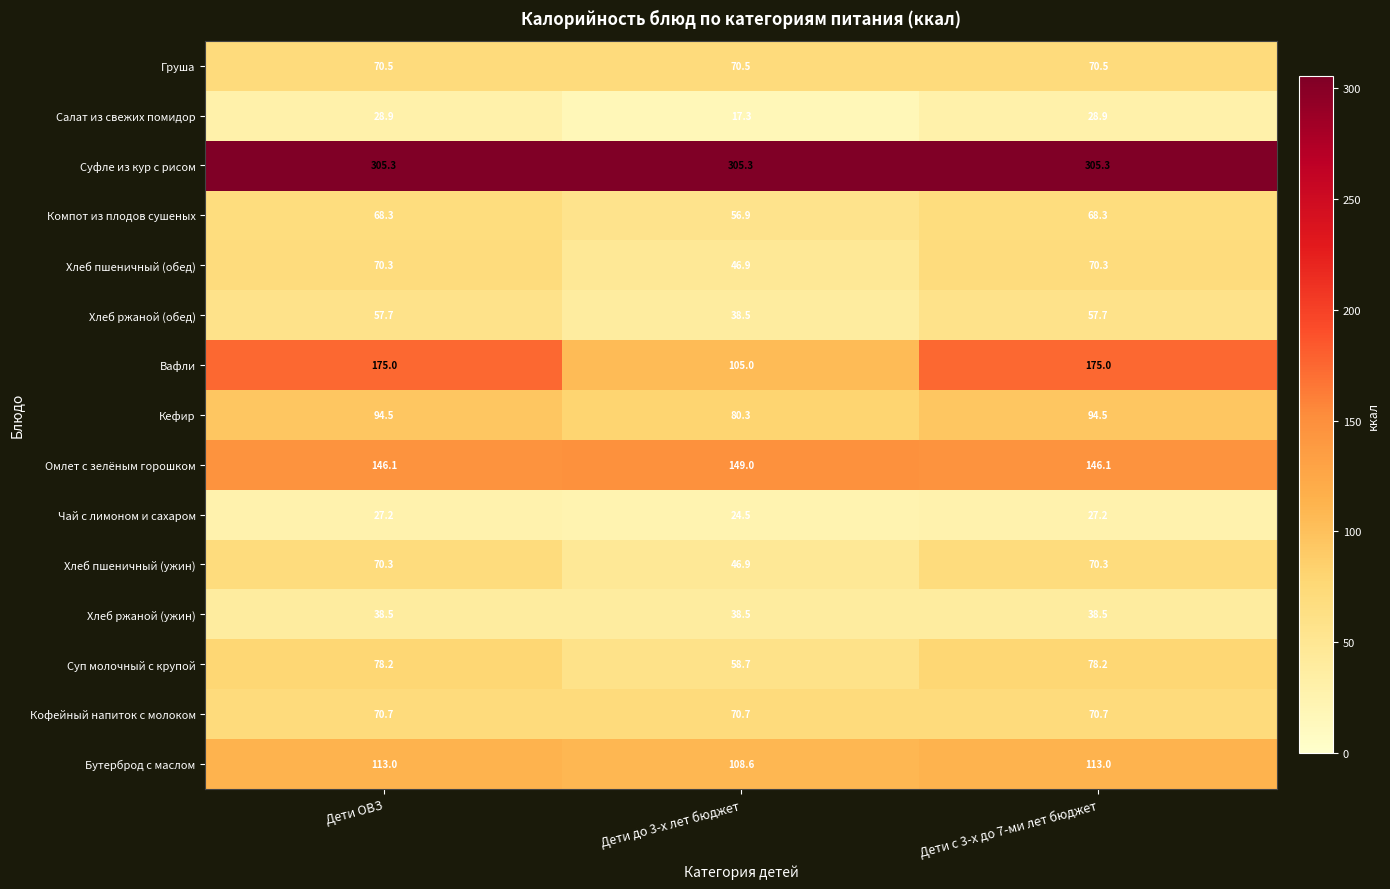

Which series has the largest total across all categories?

Суфле из кур с рисом